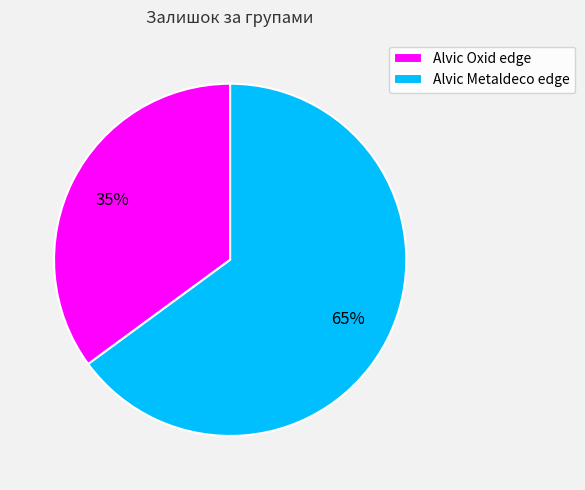

How many segments does this pie chart have?

2